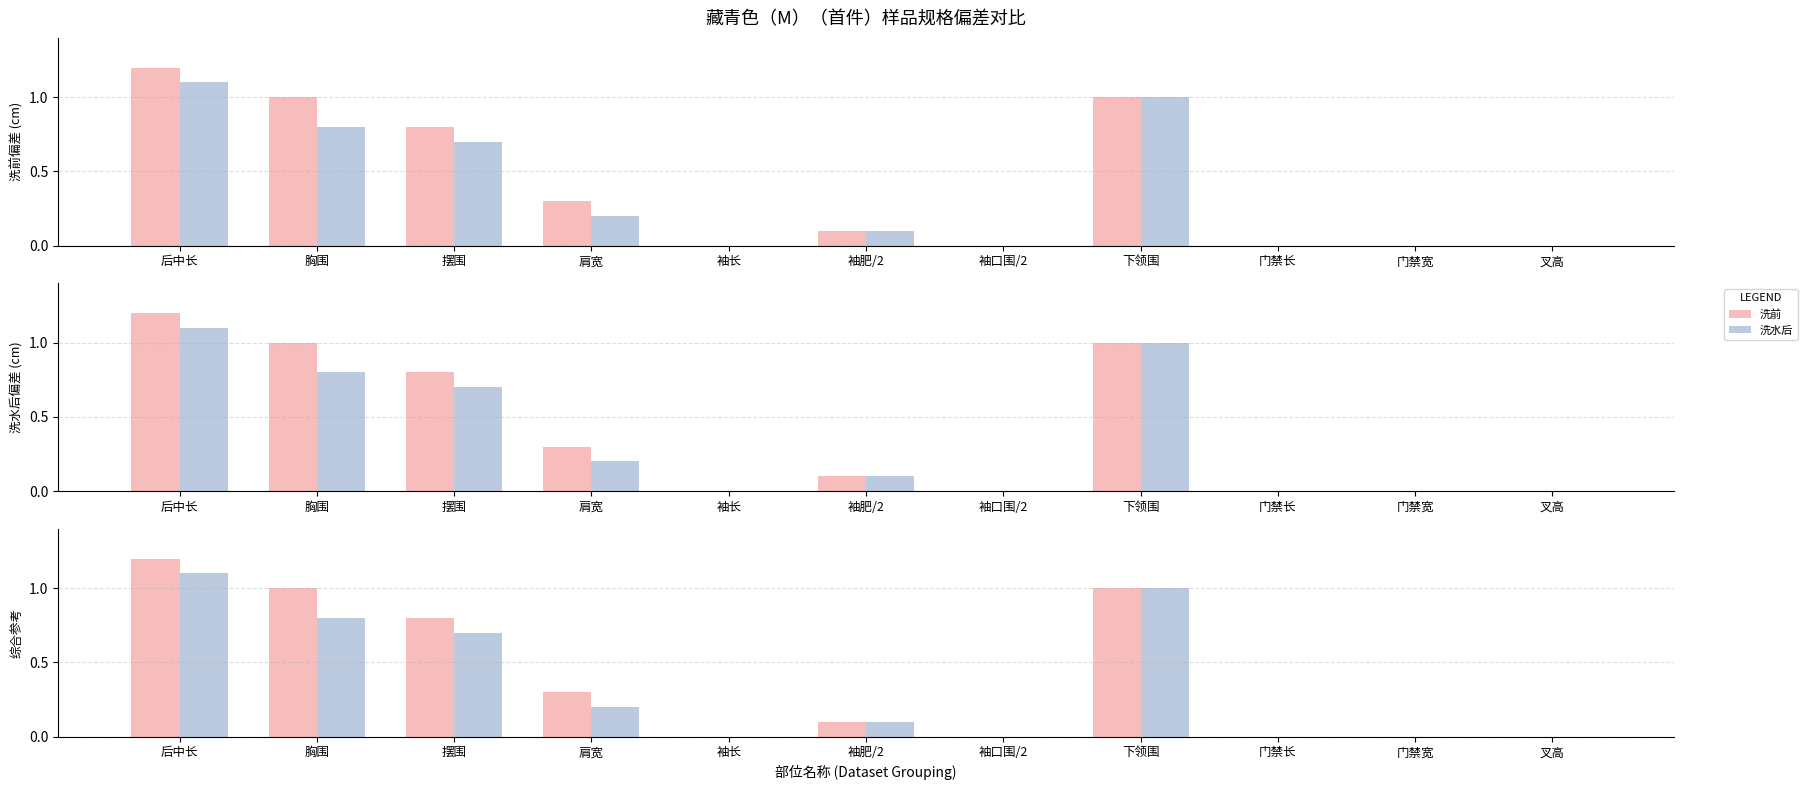

How many categories are shown in the chart?

11